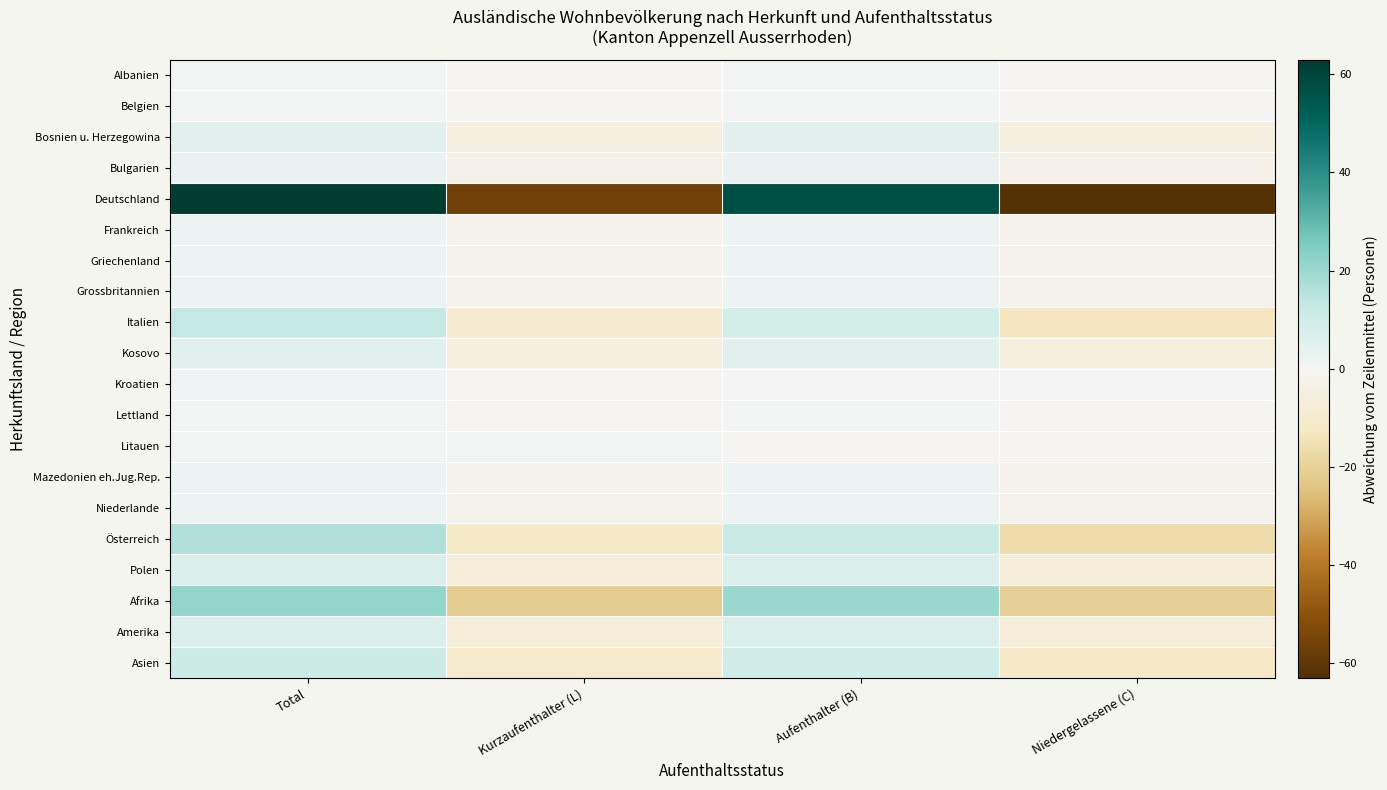

What is the greatest value displayed?

63.0